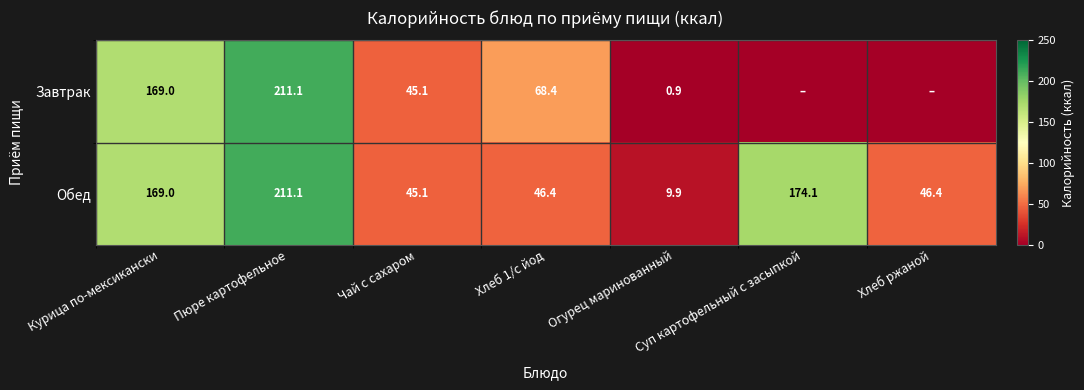

Is it true that Завтрак equals 211.1 at Пюре картофельное?

True